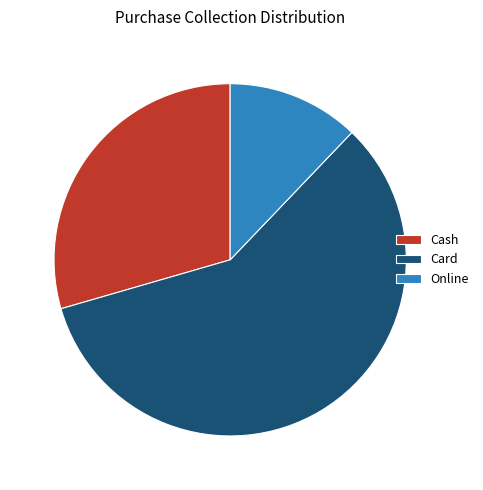

Which slice represents more than half of the pie?

Card